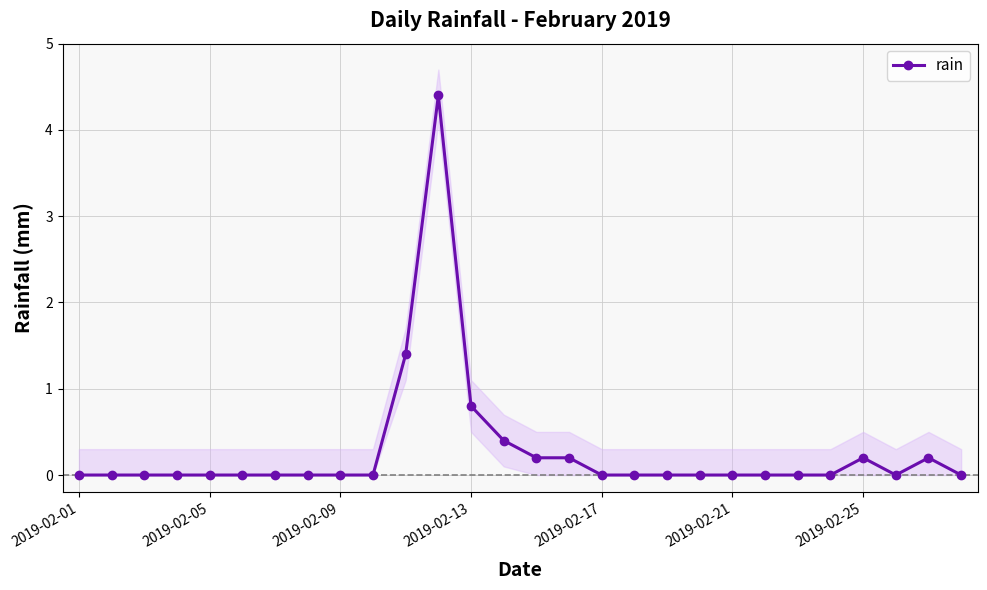

How many interior local peaks (higher than both neighbors) does the data have?

3